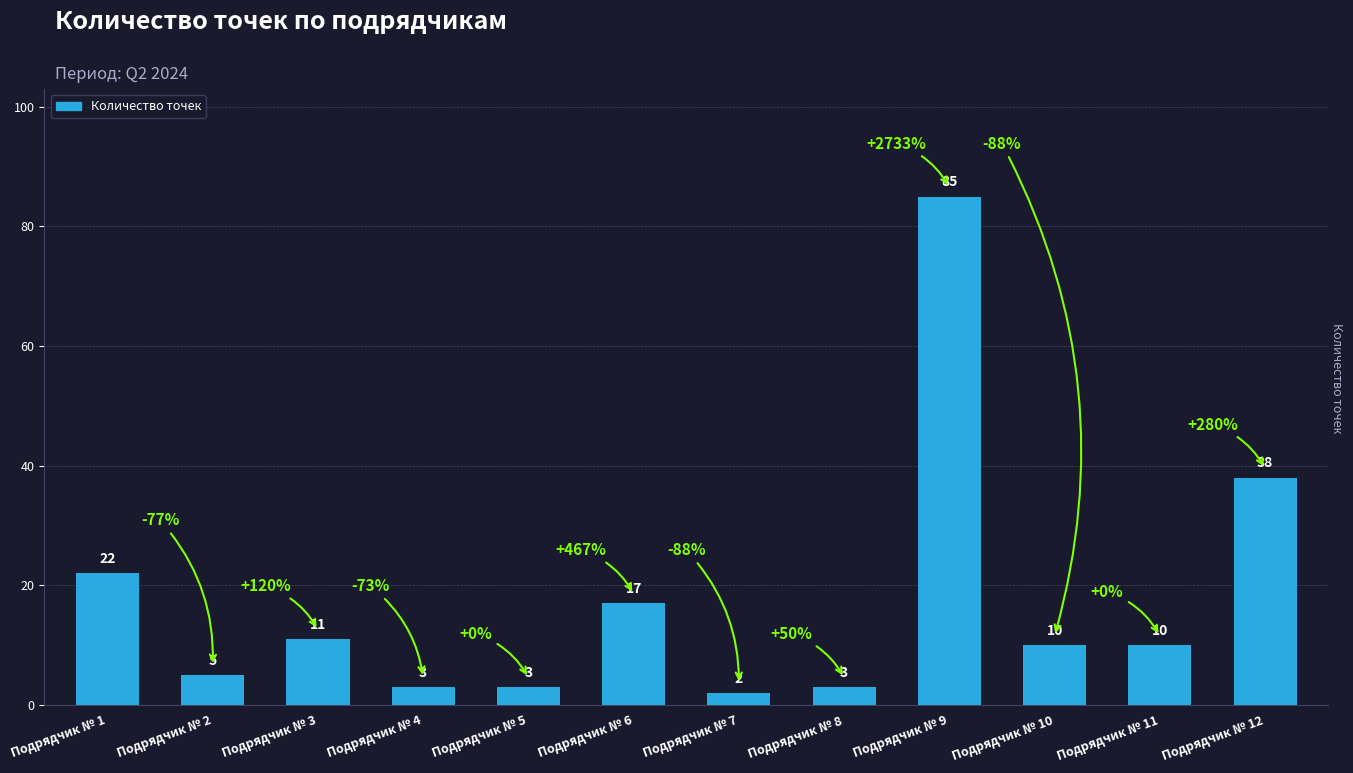

What is the sum of all values?

209